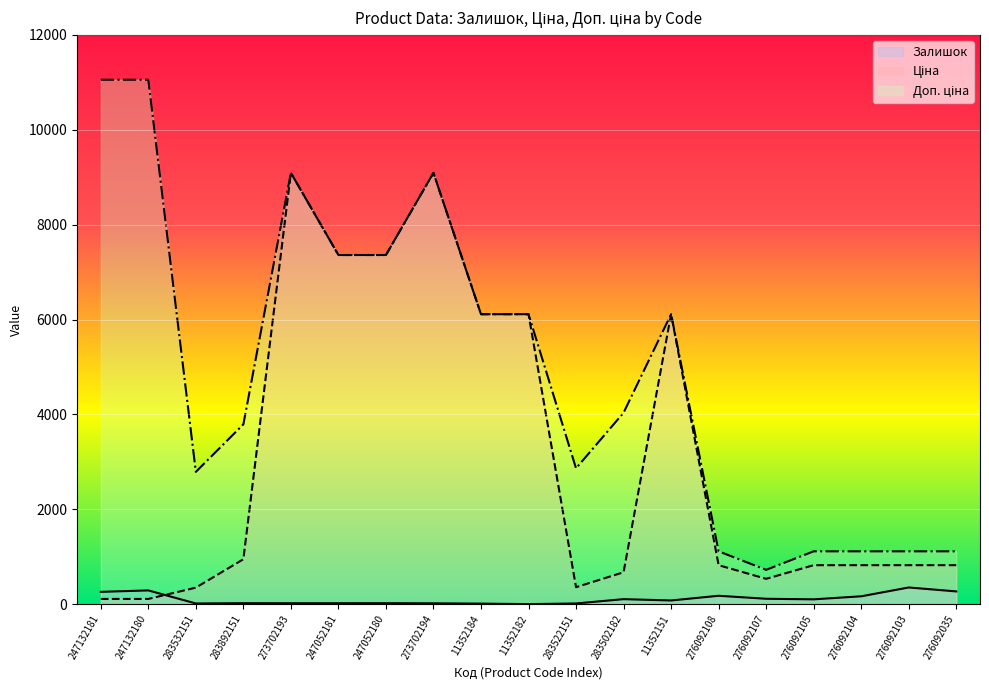

What is the label of the 6th point from the right?

276092108